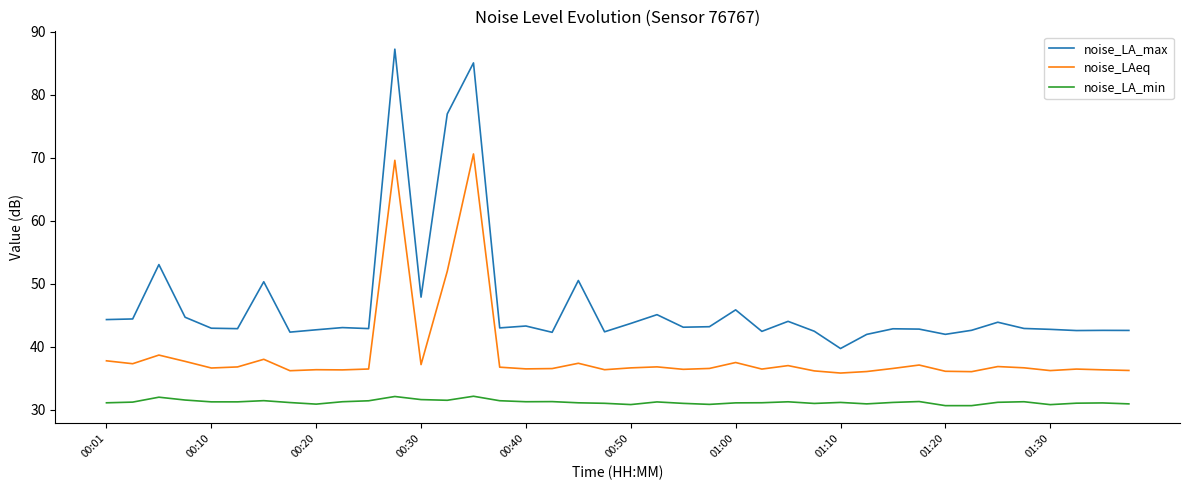

Rank the series by their maximum value, from highest to lowest.

noise_LA_max, noise_LAeq, noise_LA_min